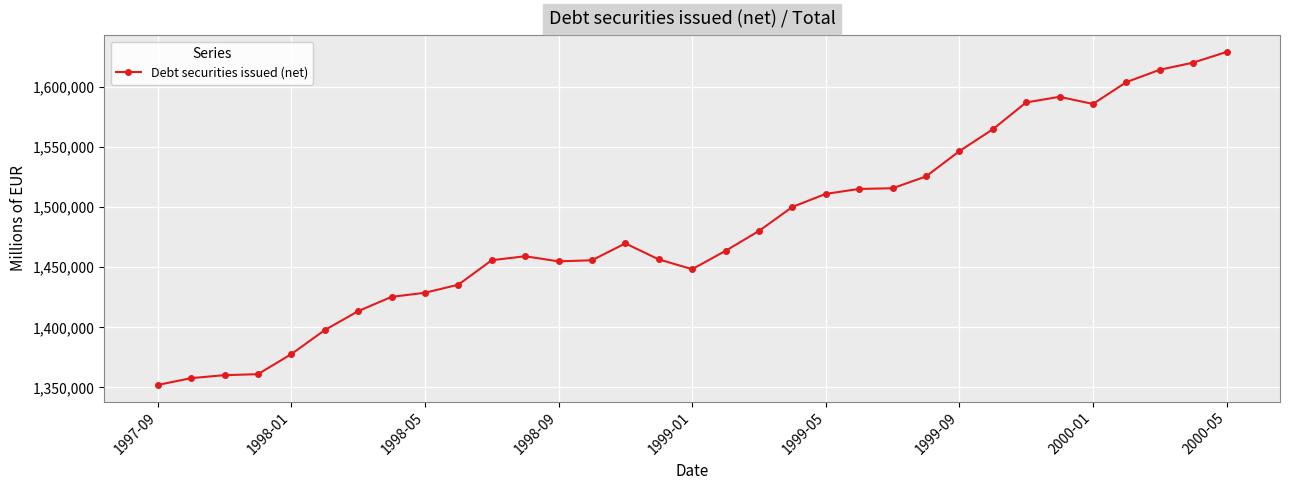

What is the value of the 14th point from the left?

1455782